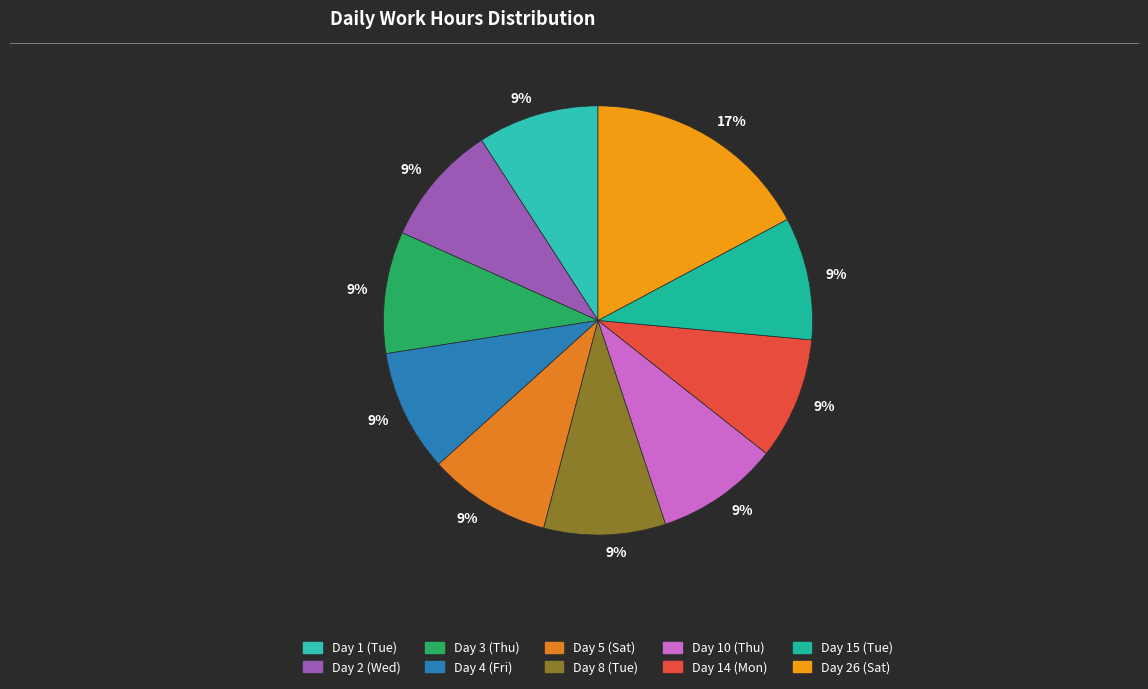

Which category has the biggest portion of the pie?

Day 26 (Sat)